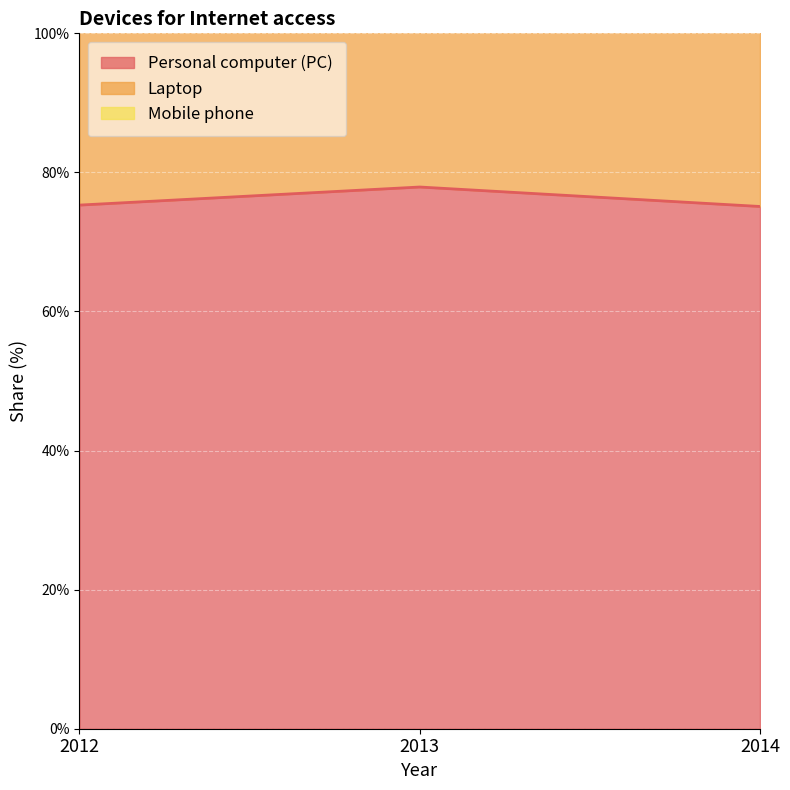

The Personal computer (PC) series shows 38.9 at 2013. True or false?

False